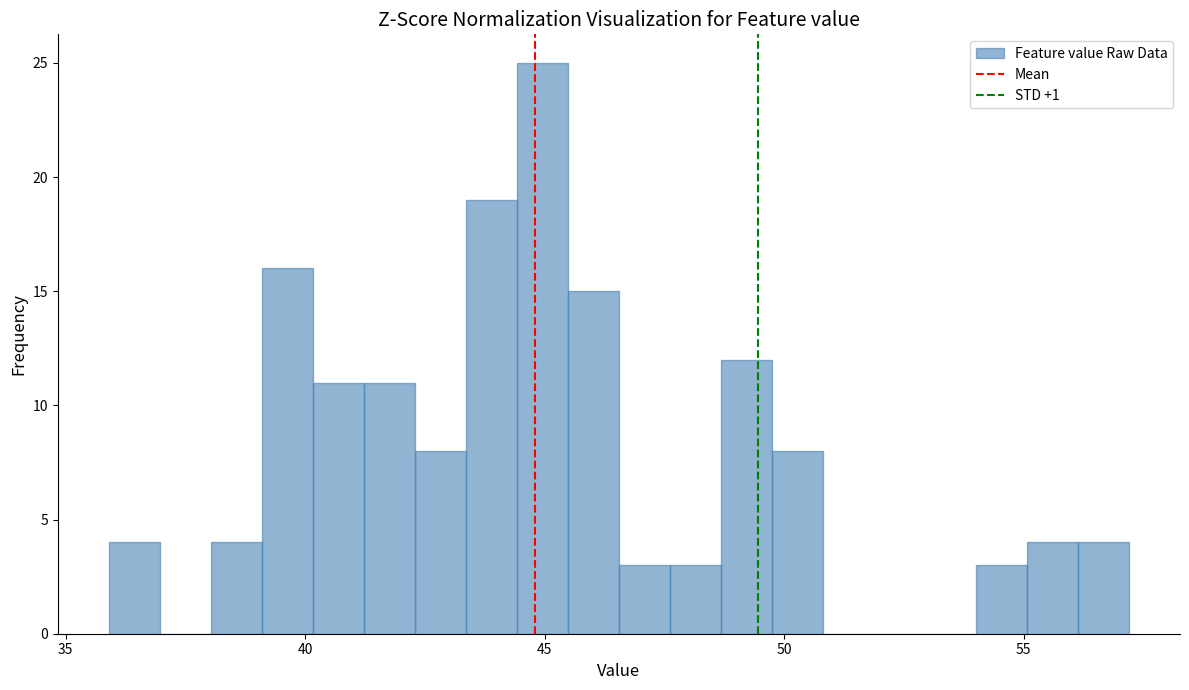

Around what value on the x-axis is the tallest bar? Give the approximate position of its centre, as read against the axis.

45.0